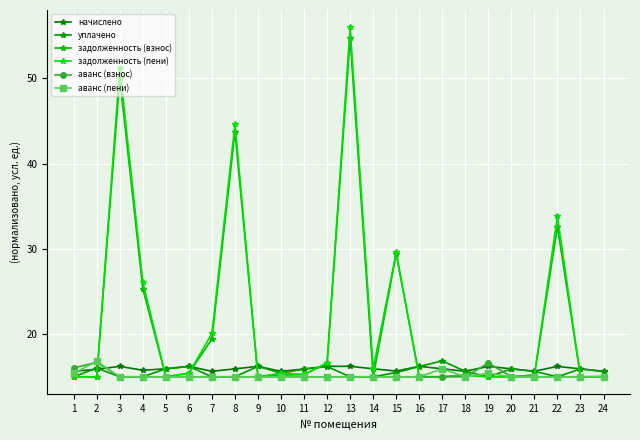

How many lines are shown in the chart?

6